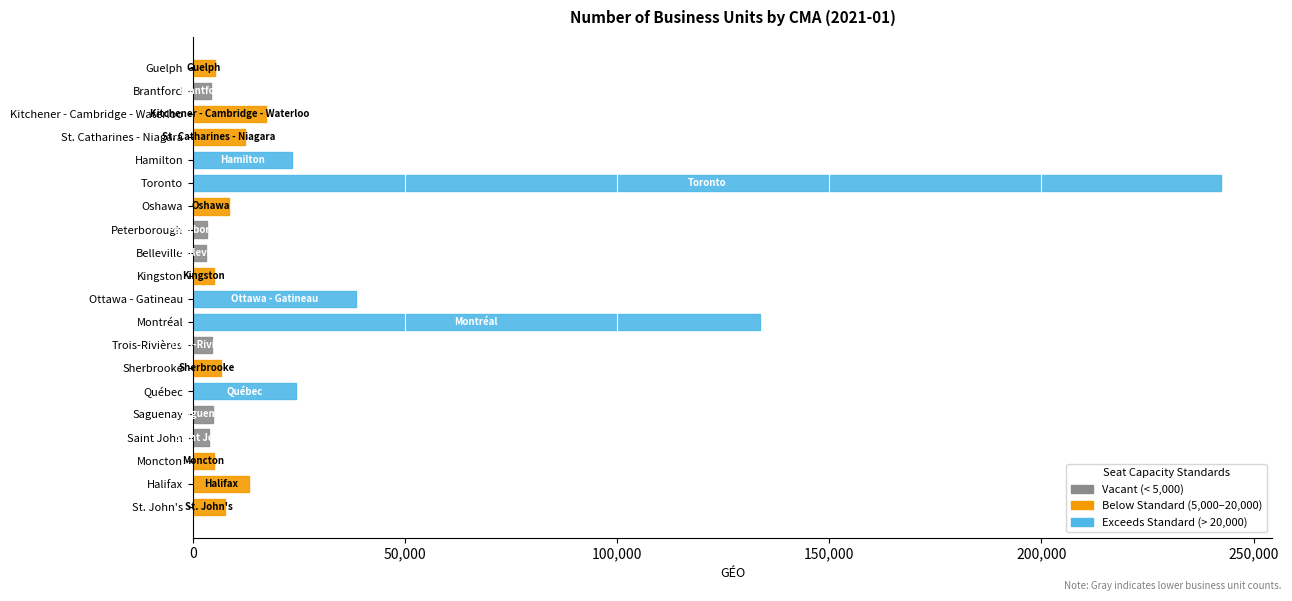

What is the sum of the values at St. John's and Brantford?

11826